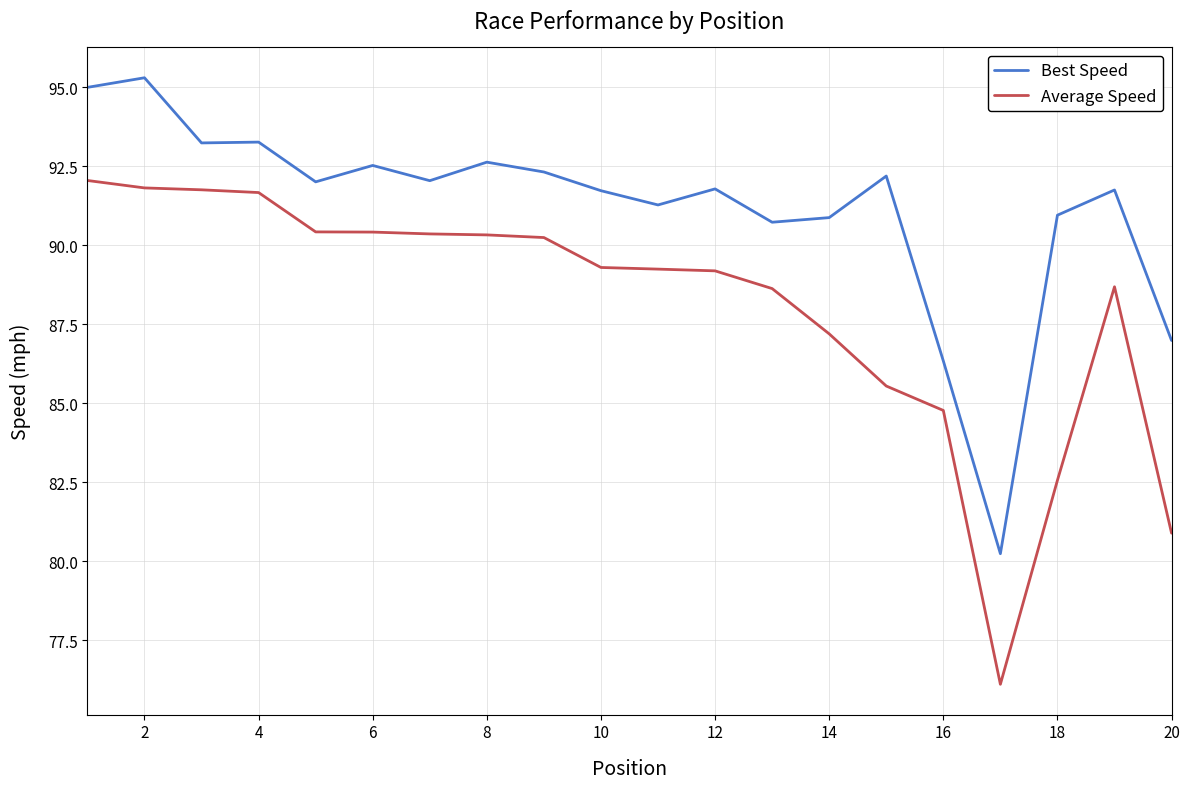

Which series has the widest spread of values?

Average Speed